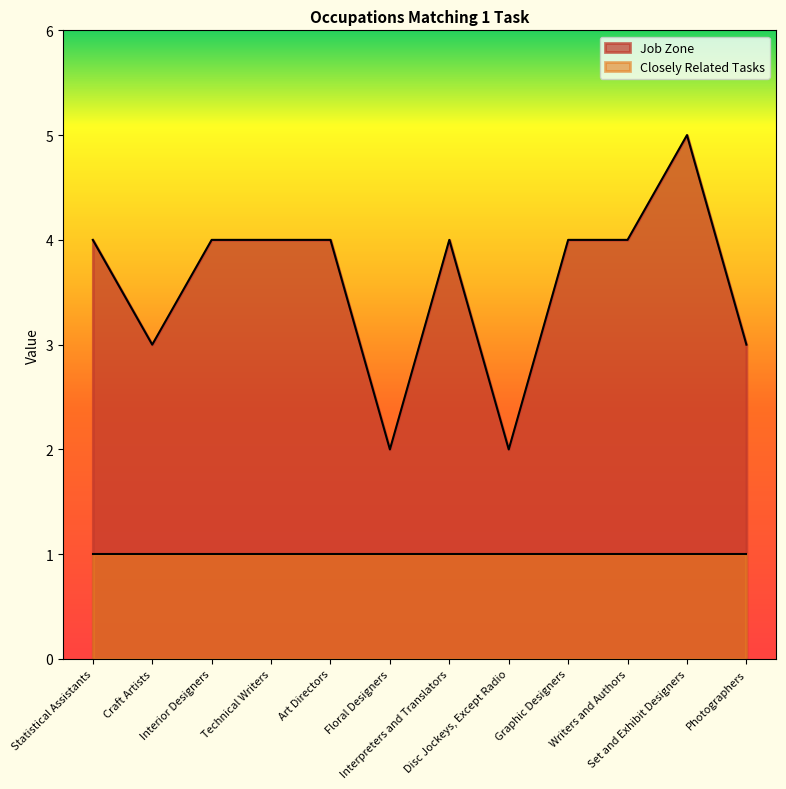

How many interior local peaks (higher than both neighbors) does the data have?

2